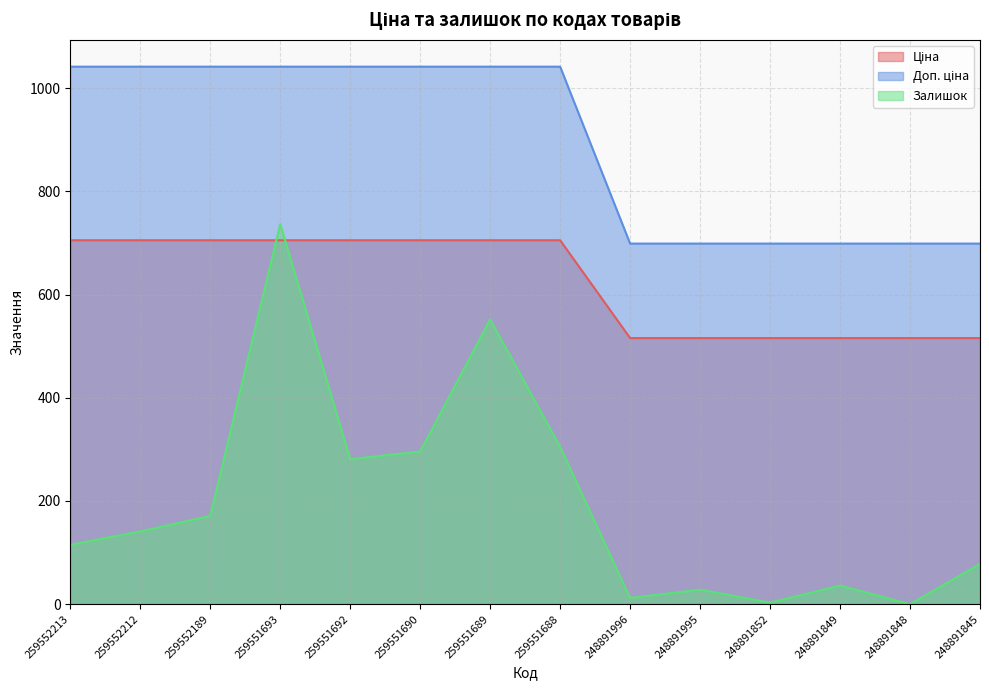

How many data points in Доп. ціна are less than 1042?

6